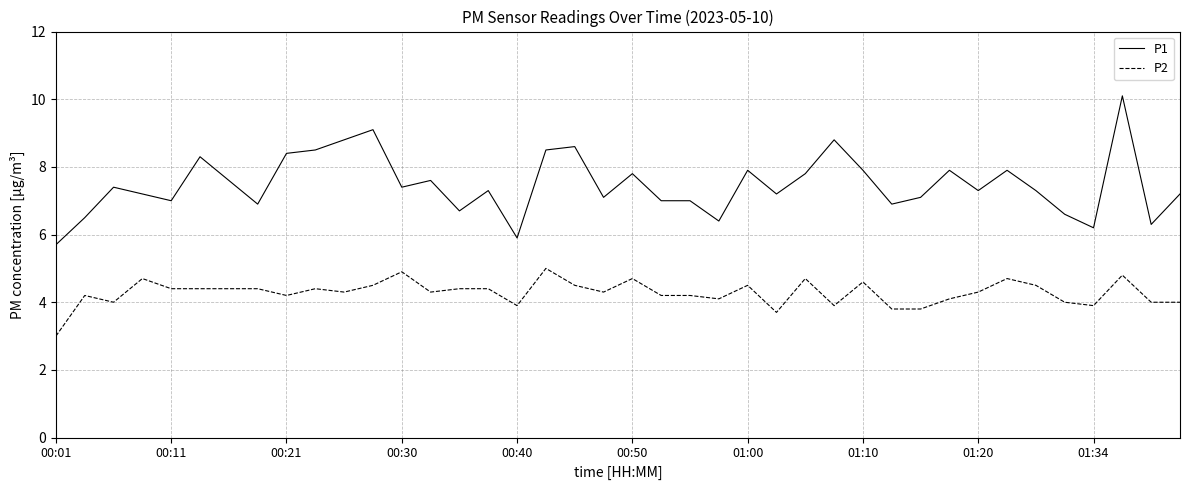

True or false: P2 and P1 intersect in this chart.

False